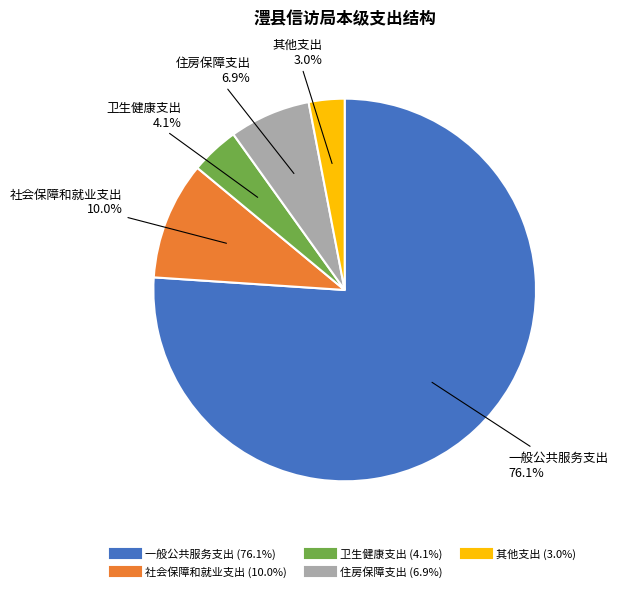

Is it true that 一般公共服务支出 is 76% of the pie?

True